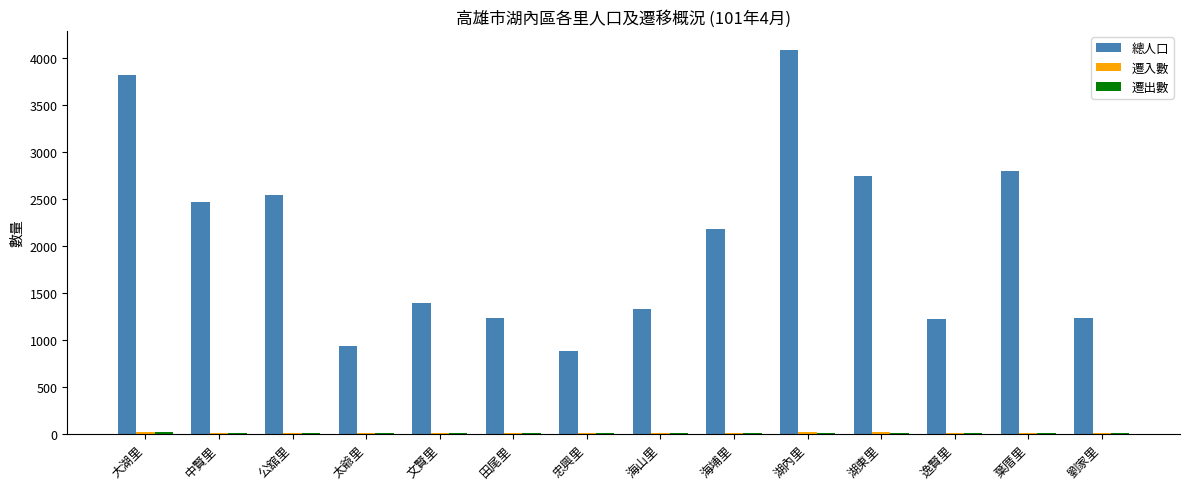

What is the sum of all 總人口 values?

28876